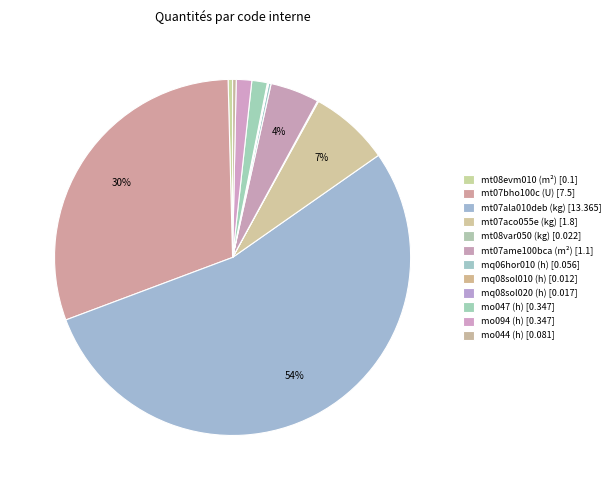

Which slice is the smallest?

mq08sol010 (h)